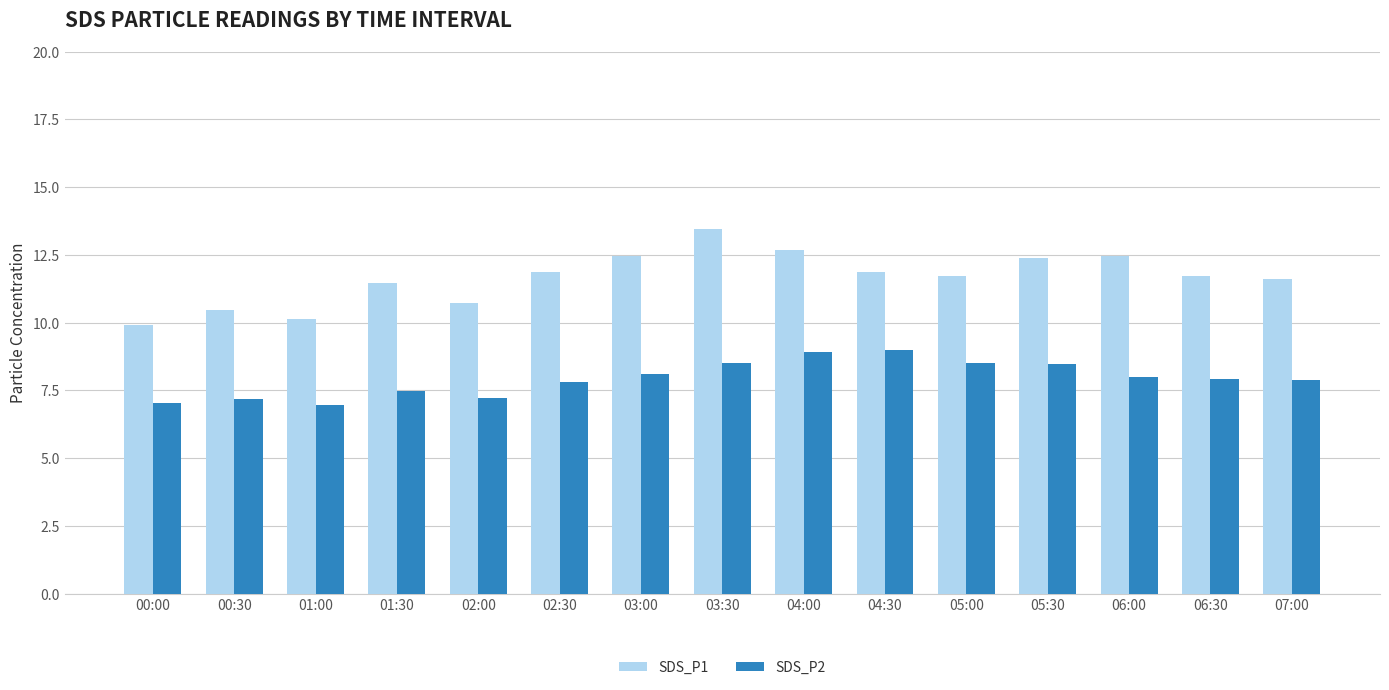

What is the sum of all SDS_P1 values?

175.0